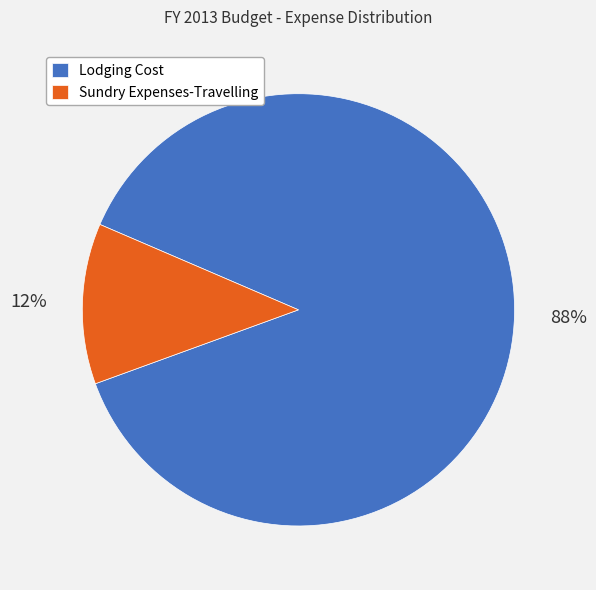

To the nearest percent, what is the difference between the Sundry Expenses-Travelling and Lodging Cost slice percentages?

76%